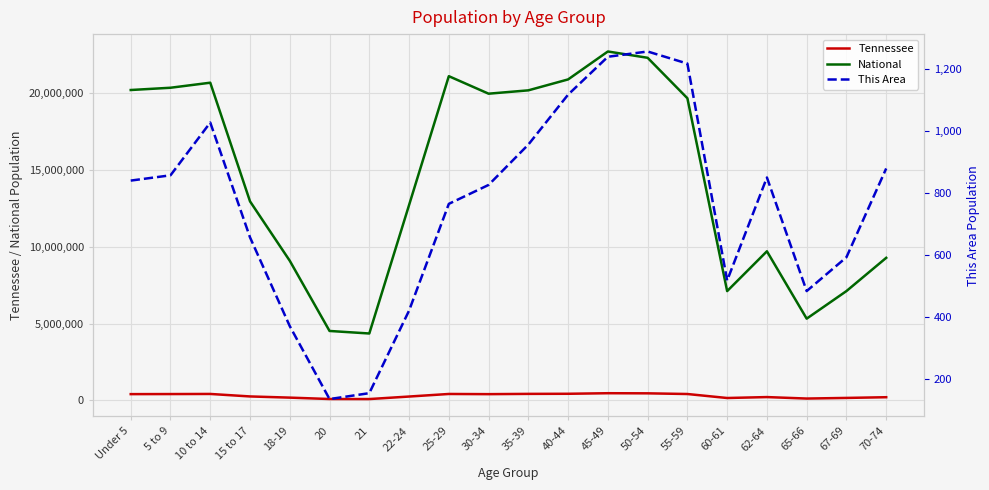

How many interior local peaks does the This Area series have?

3